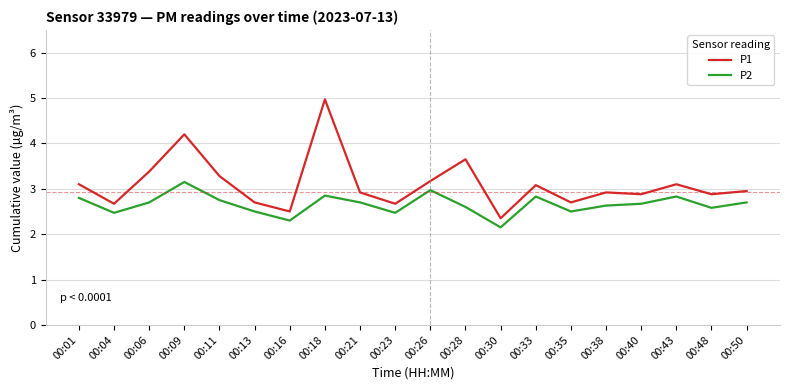

What is the difference between the P1 values at 00:18 and 00:16?

2.5